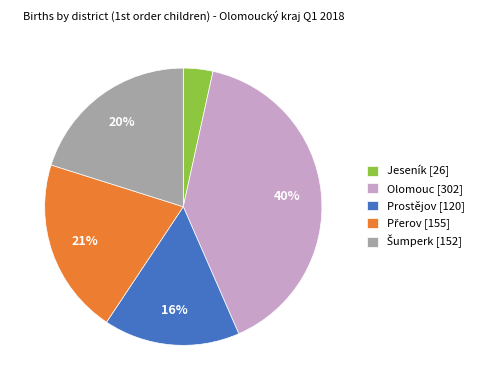

To the nearest percent, what portion does Jeseník represent?

3%